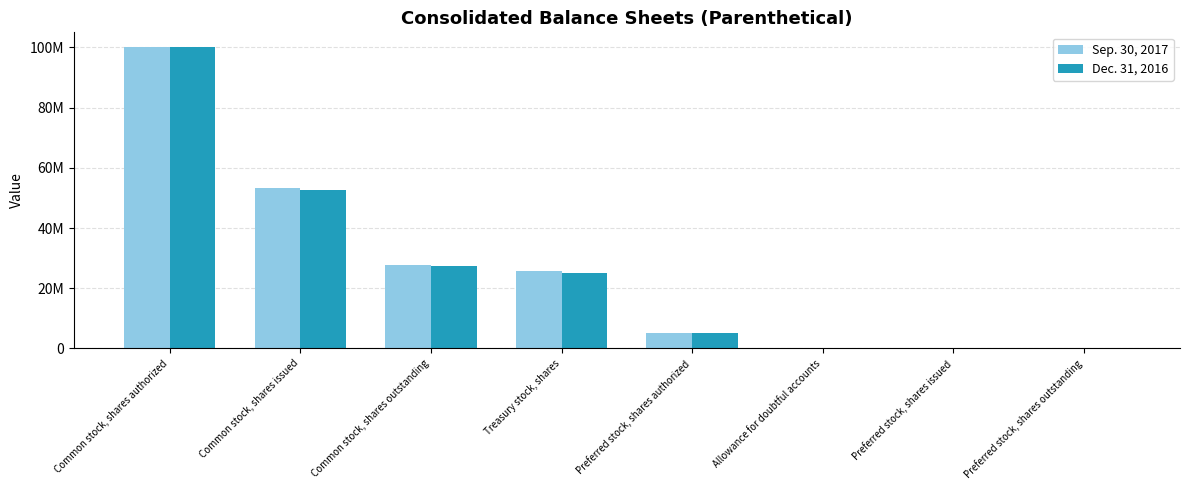

Between Preferred stock, shares authorized and Preferred stock, shares outstanding, which series saw the biggest shift?

Sep. 30, 2017